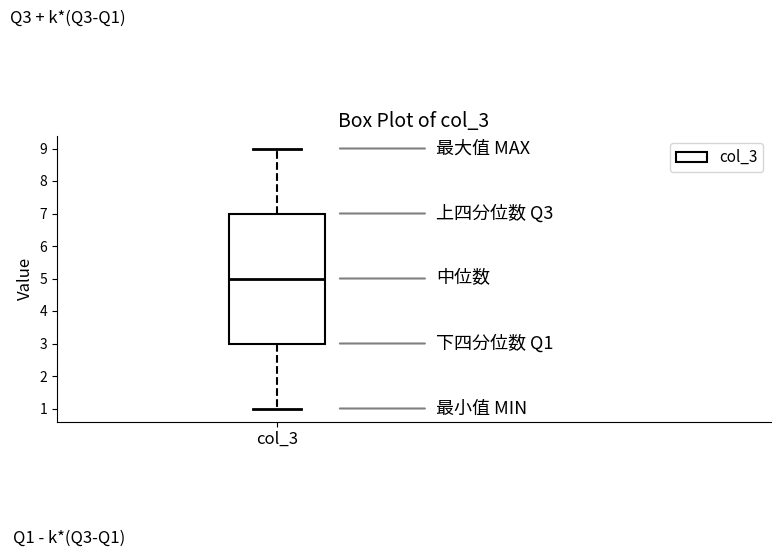

Where does the upper whisker of the box for col_3 end on the y-axis? The values are not printed on the chart, so give them approximately, as read against the axis.

9